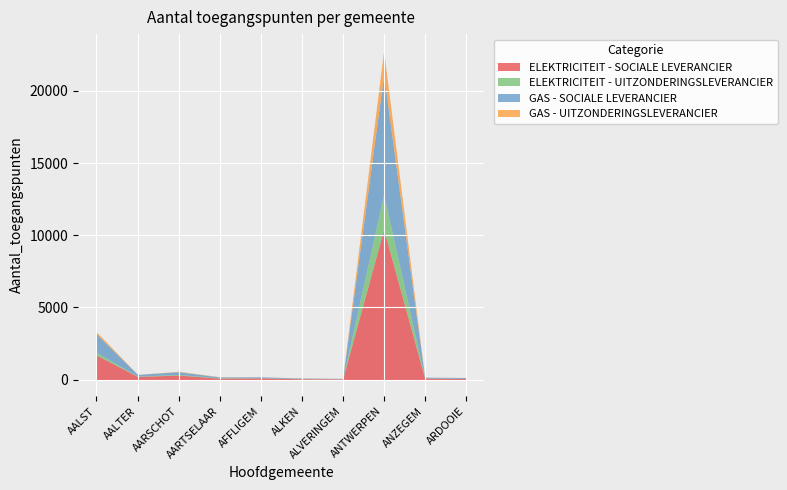

Where does the GAS - UITZONDERINGSLEVERANCIER series first go above 7?

AALST